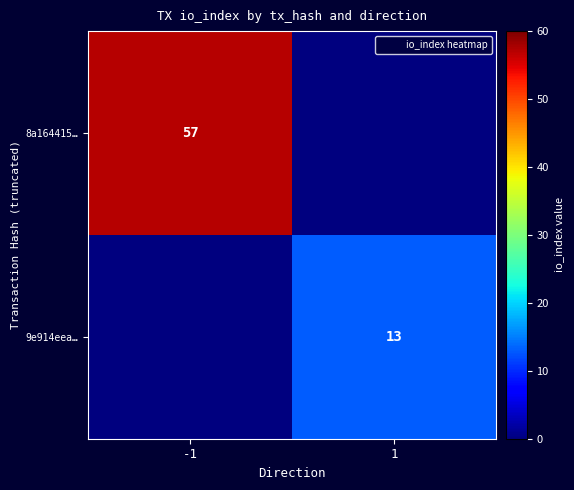

How many positive values does the 9e914eea… series have?

1